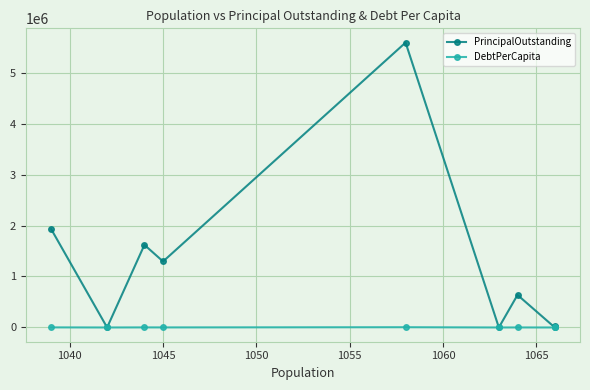

What is the approximate value of DebtPerCapita at 1045?

599.6